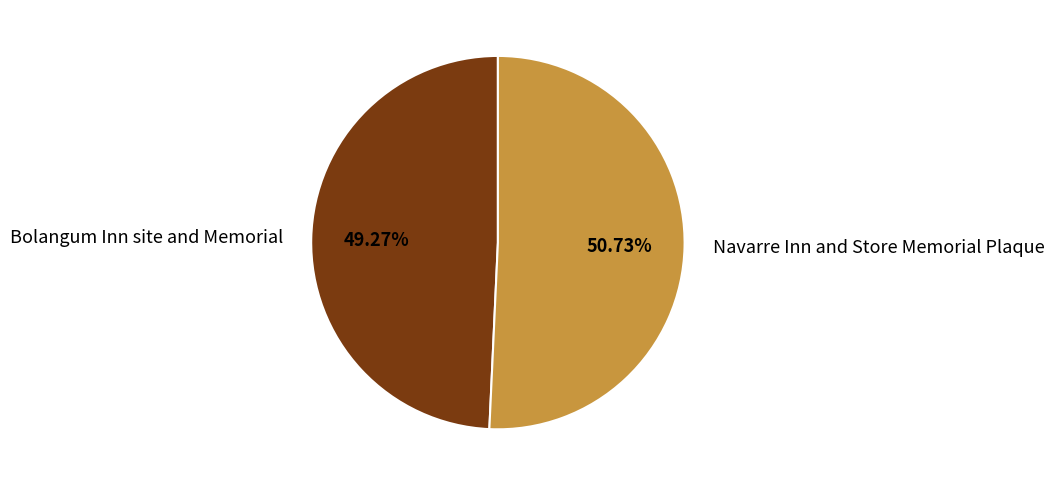

What percentage do Bolangum Inn site and Memorial and Navarre Inn and Store Memorial Plaque together represent?

100.0%